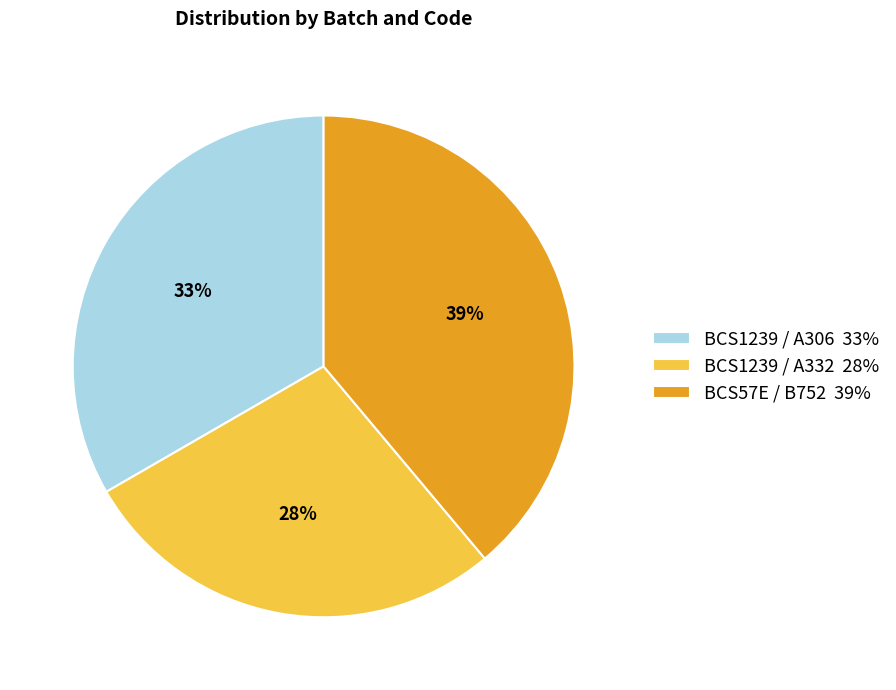

To the nearest percent, what portion does BCS57E / B752 represent?

39%